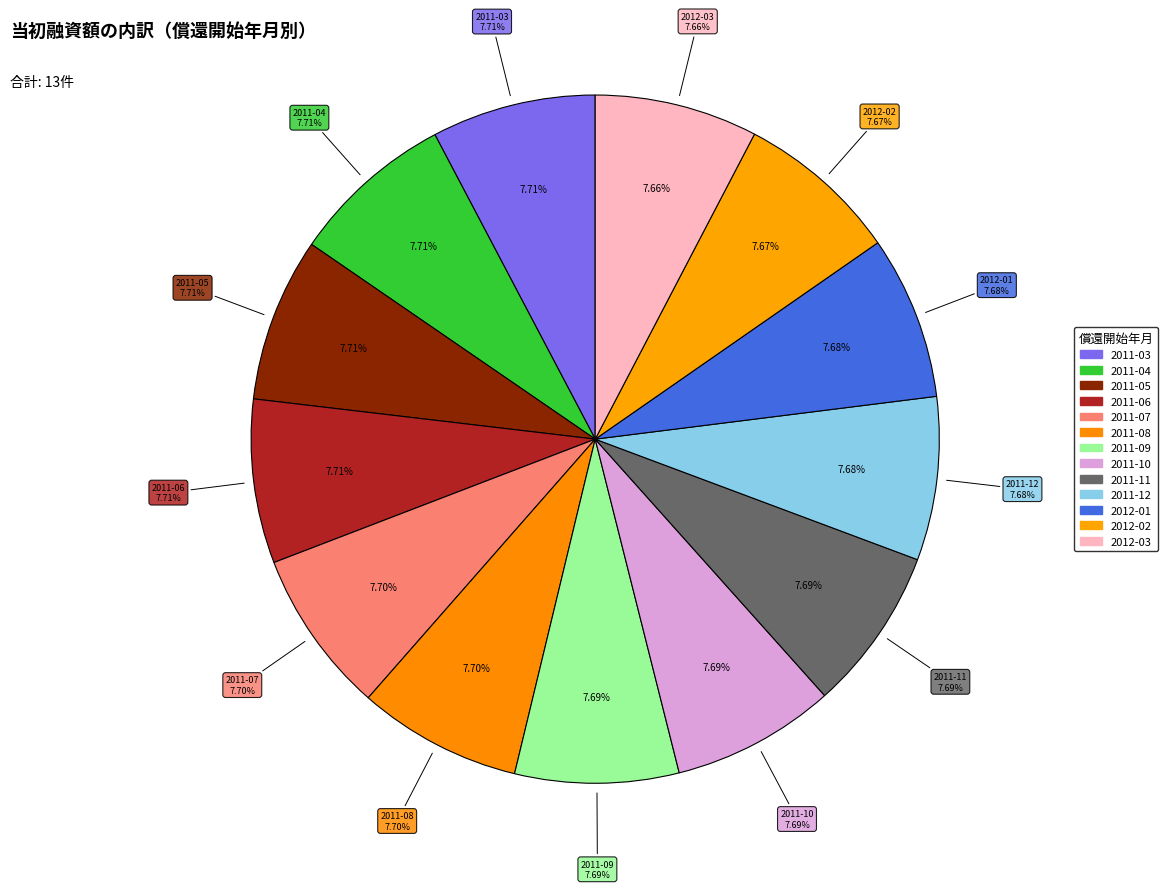

Which slice is the largest?

2011-03